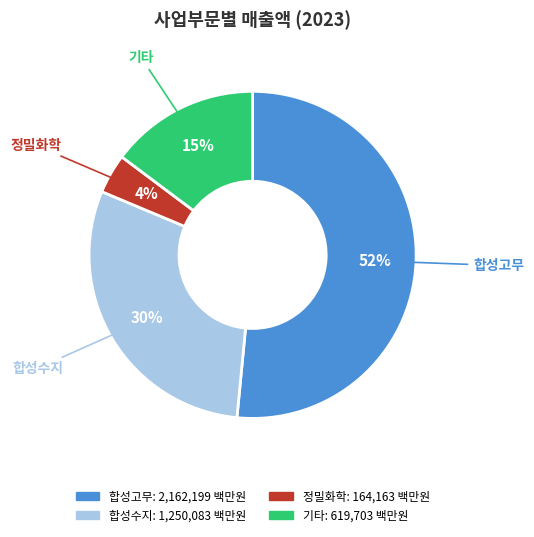

How many segments does this pie chart have?

4